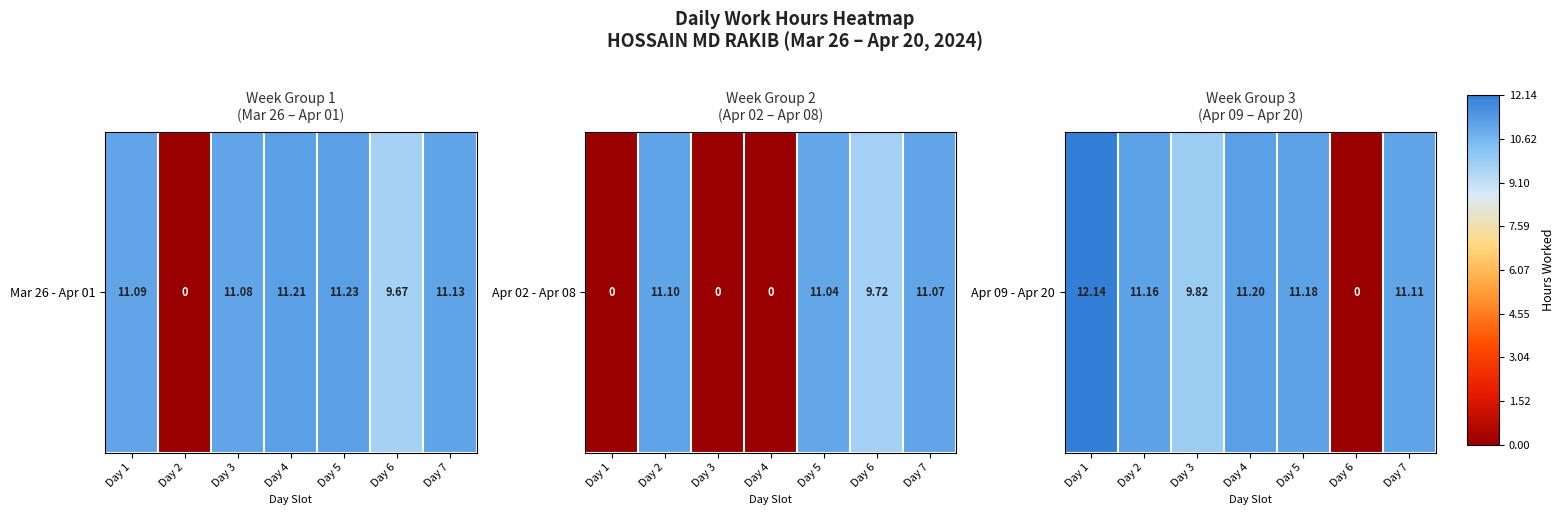

How many data points are above 11?

5